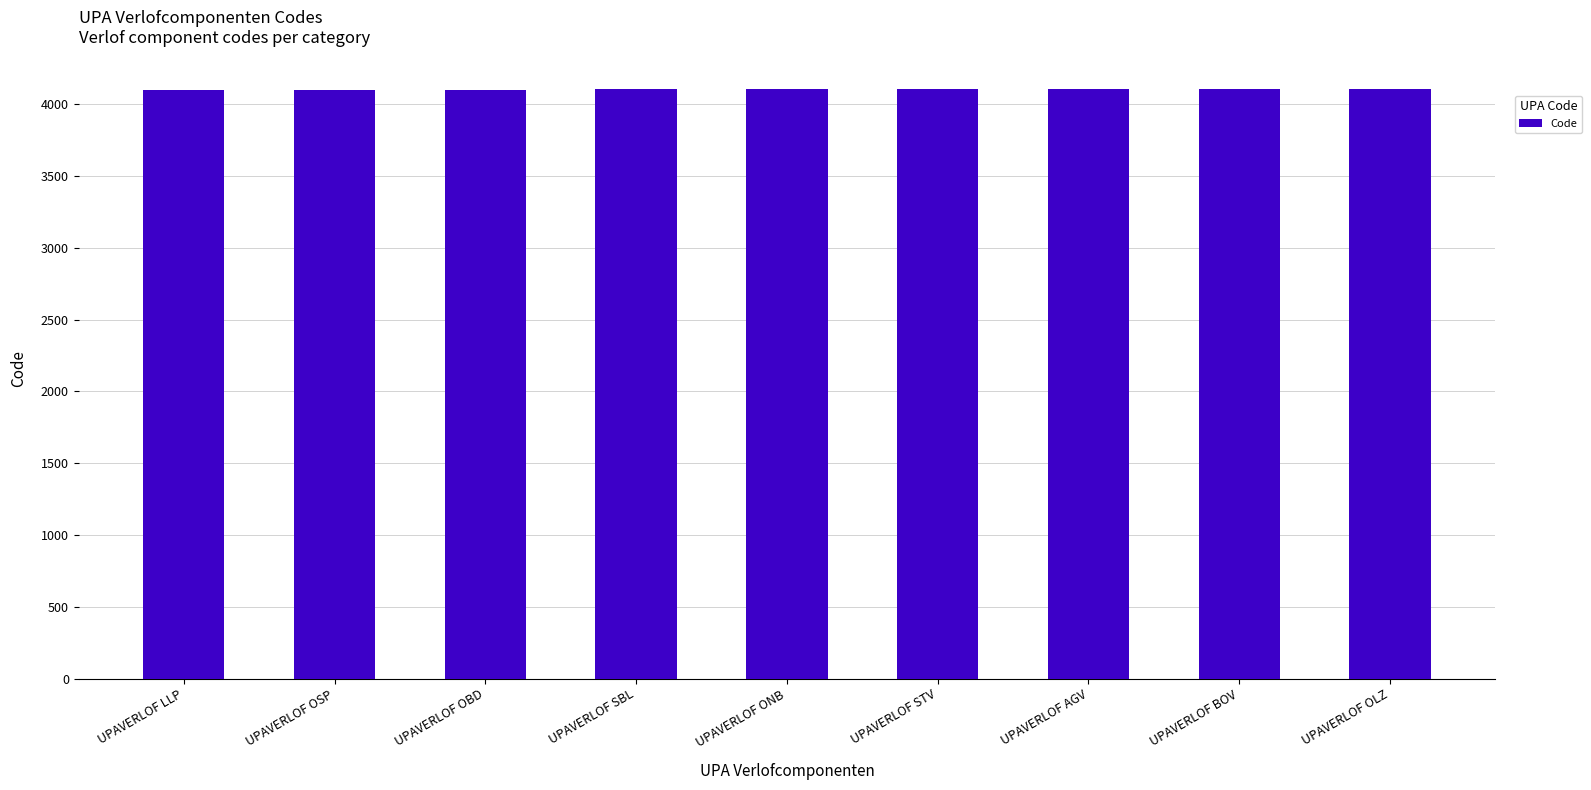

The chart shows a value of 4104 at UPAVERLOF SBL. True or false?

True